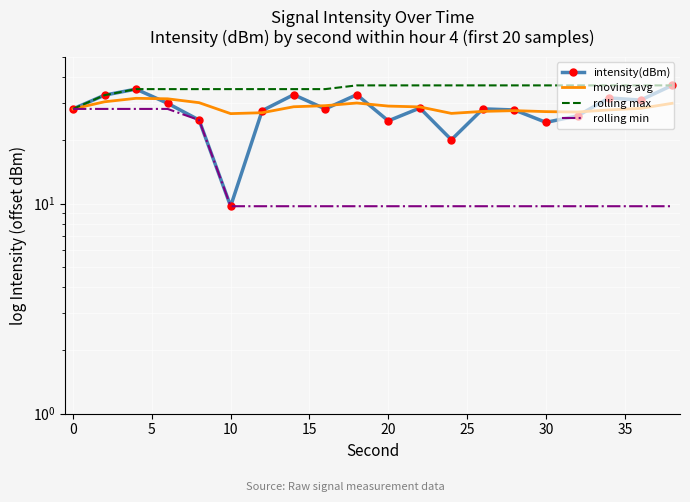

At how many categories does at least one series exceed 17?

20